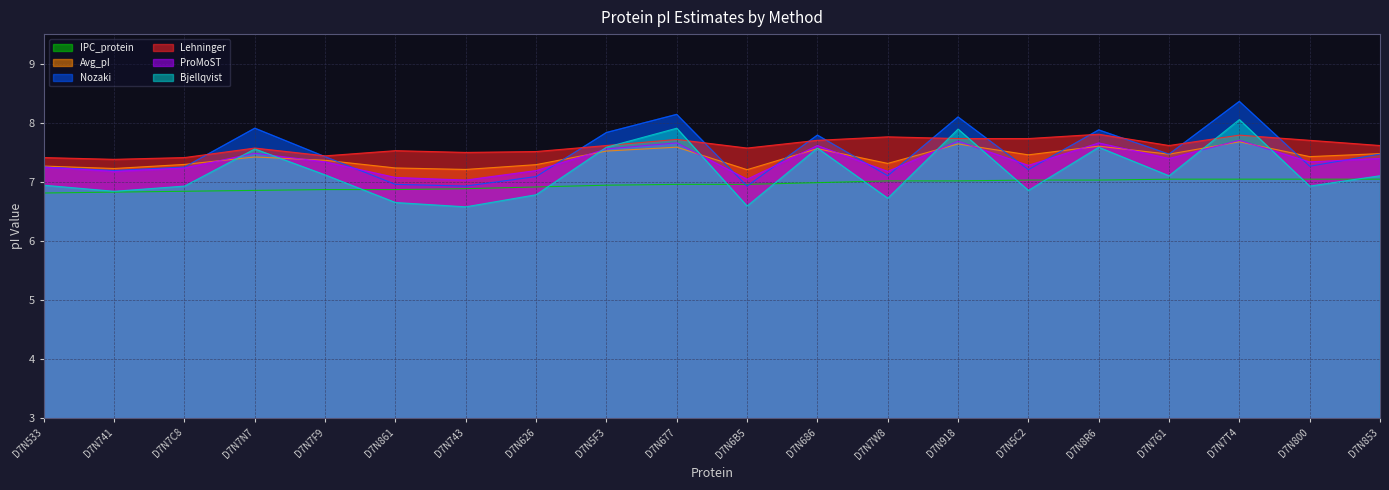

At which label is Bjellqvist closest to 7?

D7N533